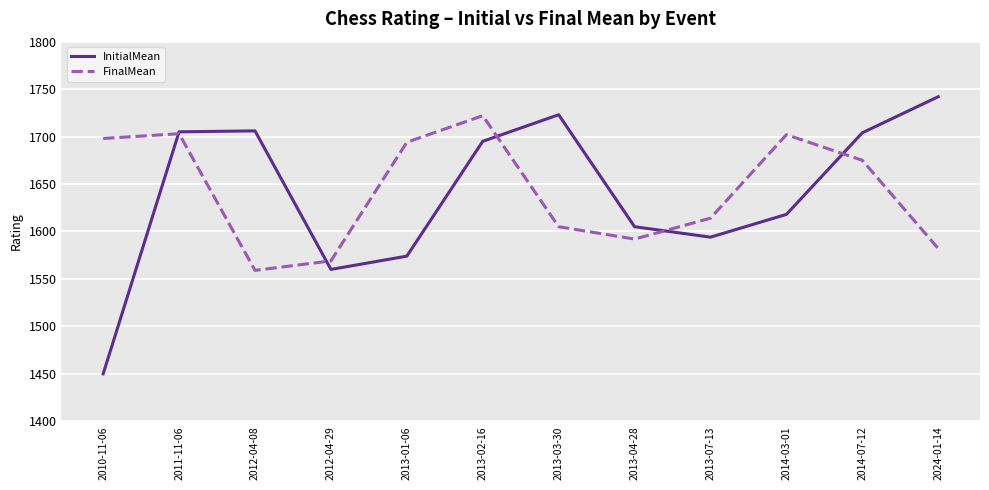

What position from the right is 2012-04-29?

9